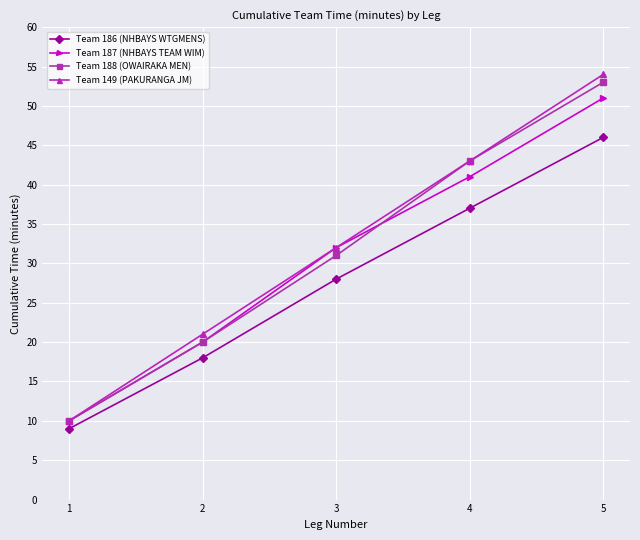

Rank the categories by Team 187 (NHBAYS TEAM WIM) value from highest to lowest.

5, 4, 3, 2, 1